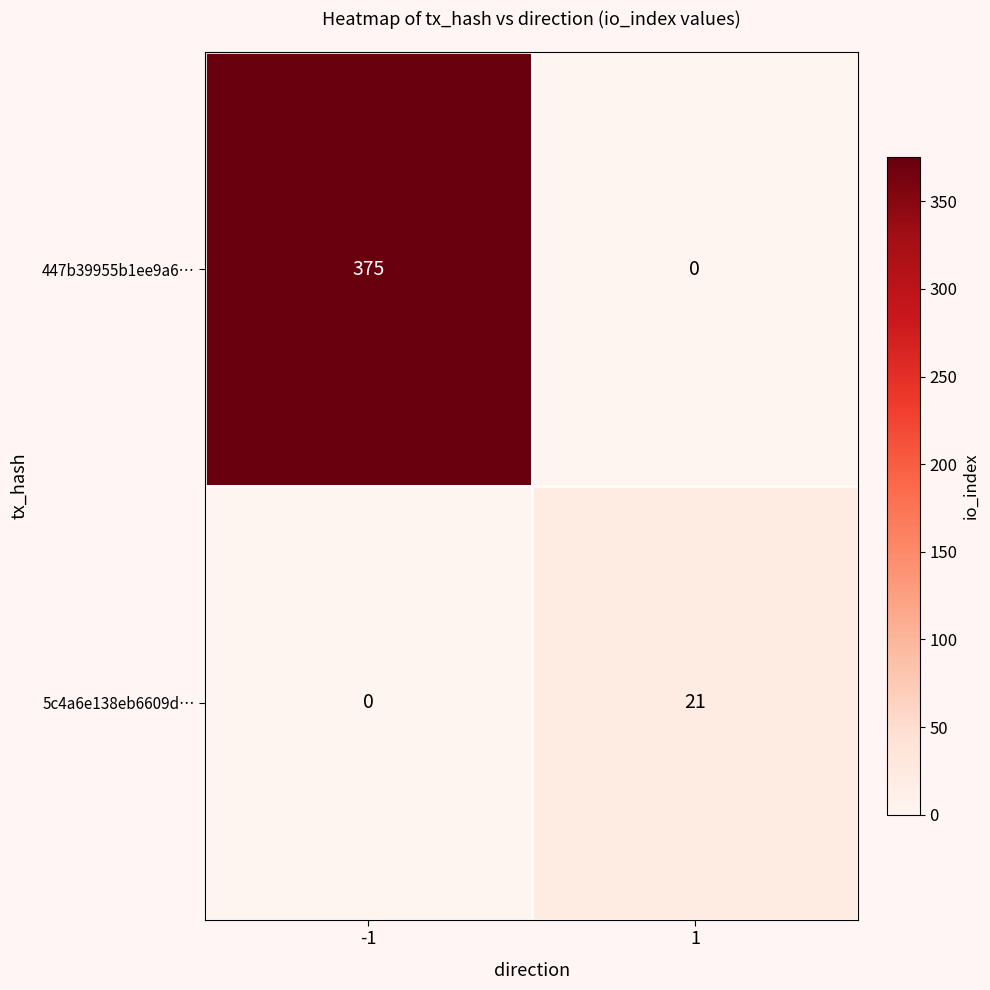

Which series has the largest total across all categories?

447b39955b1ee9a6…